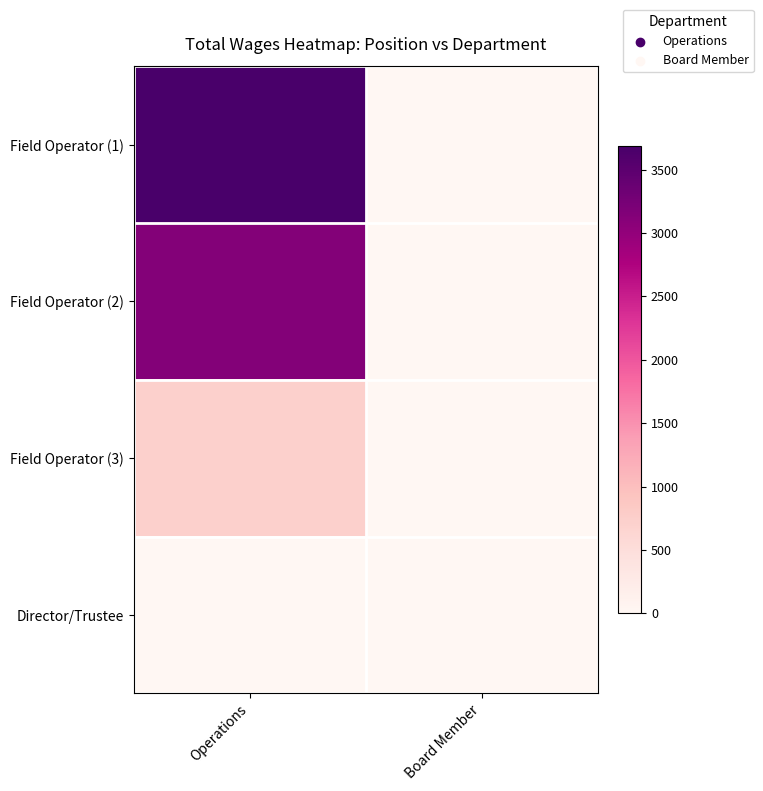

What is the total value across all series at Operations?

7538